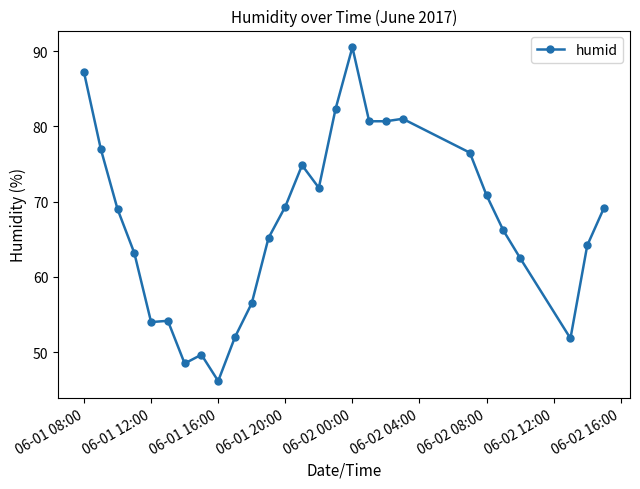

True or false: the data has more than 0 interior local peaks.

True